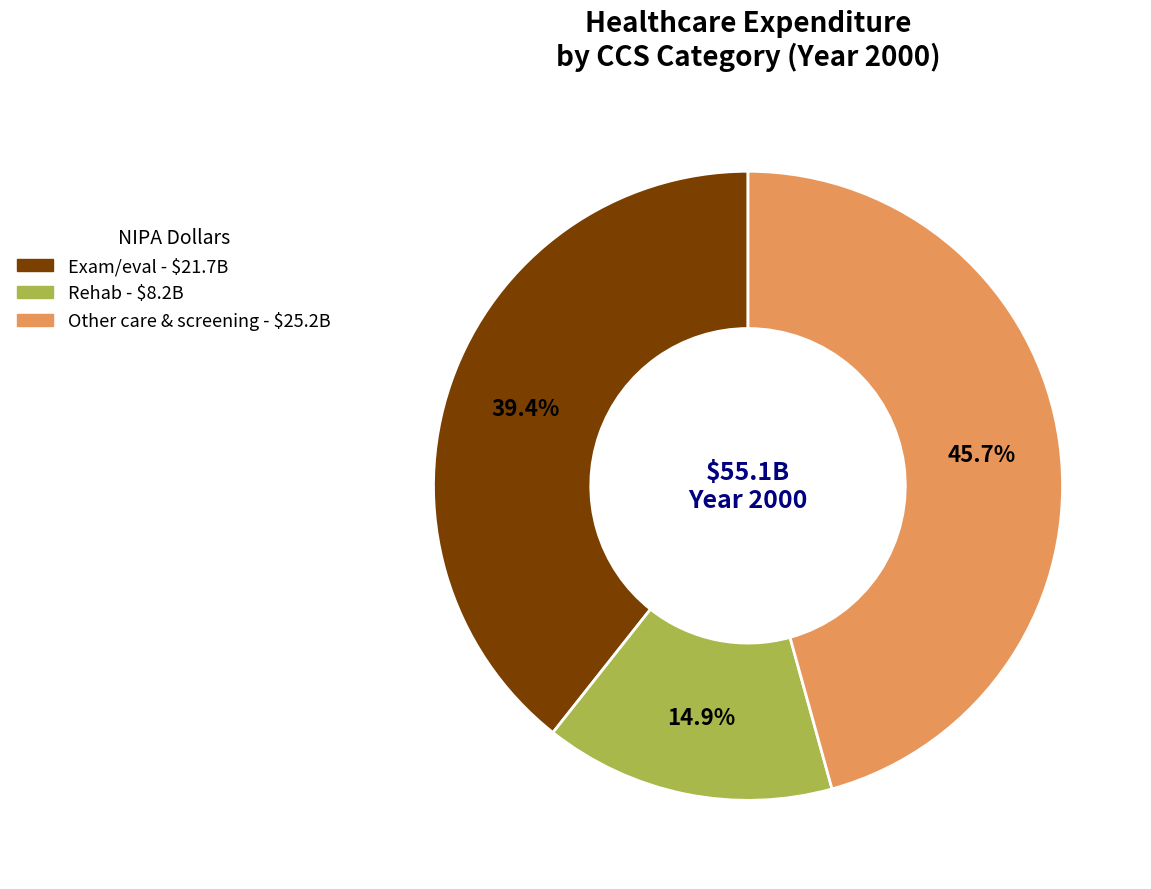

Does any single category account for the majority?

No